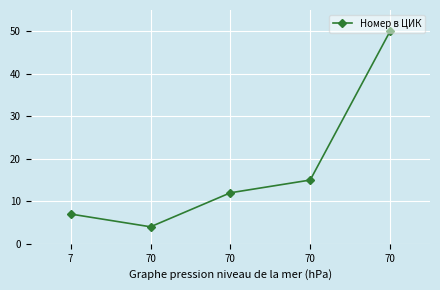

How many data points are less than 12?

2